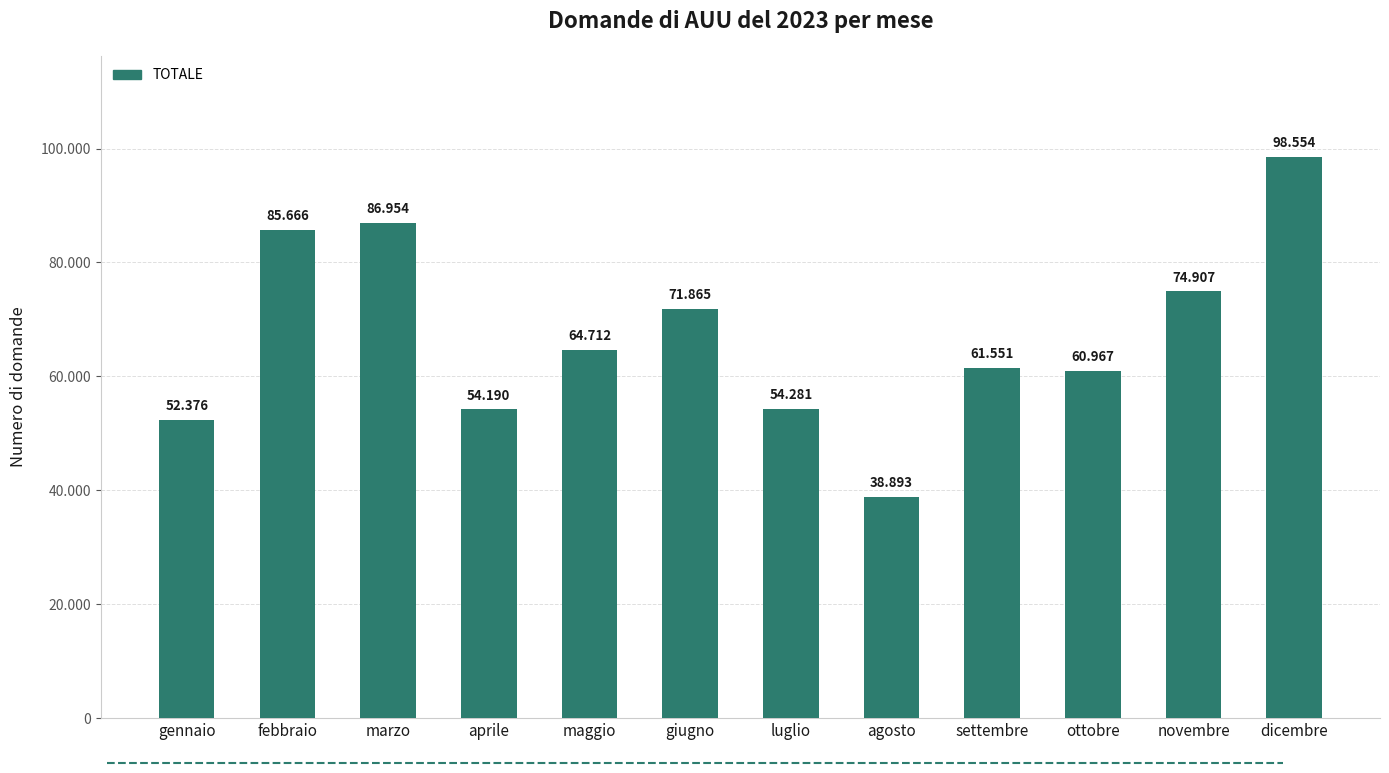

What is the sum of all values?

804916